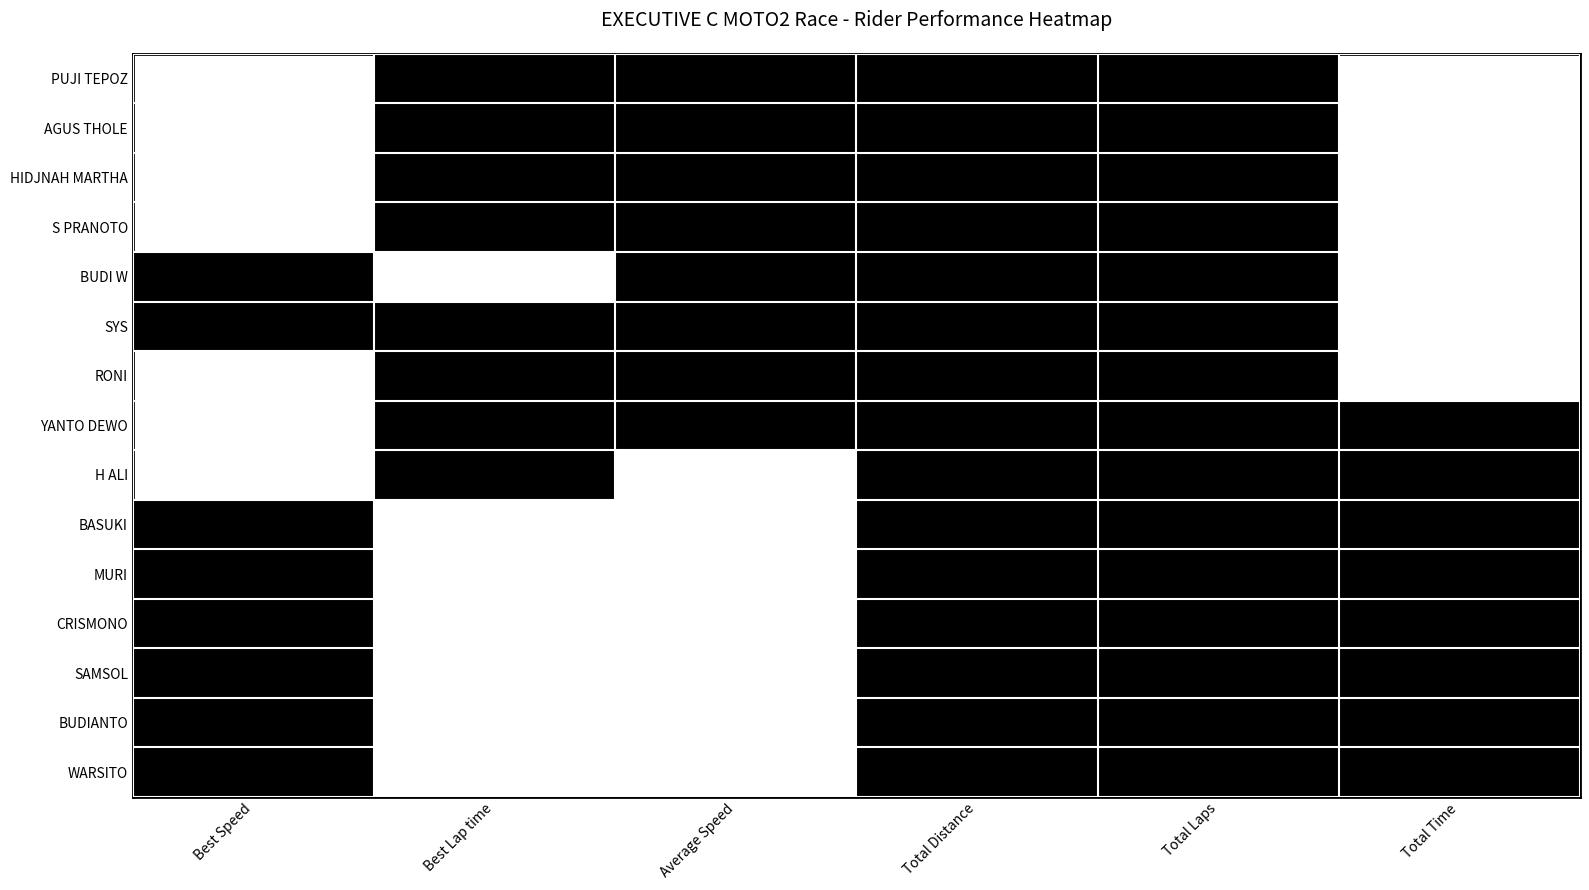

Reading left to right, list all the values displayed in this chart.

PUJI TEPOZ: Best Speed=0	Best Lap time=1	Average Speed=1	Total Distance=1	Total Laps=1	Total Time=0
AGUS THOLE: Best Speed=0	Best Lap time=1	Average Speed=1	Total Distance=1	Total Laps=1	Total Time=0
HIDJNAH MARTHA: Best Speed=0	Best Lap time=1	Average Speed=1	Total Distance=1	Total Laps=1	Total Time=0
S PRANOTO: Best Speed=0	Best Lap time=1	Average Speed=1	Total Distance=1	Total Laps=1	Total Time=0
BUDI W: Best Speed=1	Best Lap time=0	Average Speed=1	Total Distance=1	Total Laps=1	Total Time=0
SYS: Best Speed=1	Best Lap time=1	Average Speed=1	Total Distance=1	Total Laps=1	Total Time=0
RONI: Best Speed=0	Best Lap time=1	Average Speed=1	Total Distance=1	Total Laps=1	Total Time=0
YANTO DEWO: Best Speed=0	Best Lap time=1	Average Speed=1	Total Distance=1	Total Laps=1	Total Time=1
H ALI: Best Speed=0	Best Lap time=1	Average Speed=0	Total Distance=1	Total Laps=1	Total Time=1
BASUKI: Best Speed=1	Best Lap time=0	Average Speed=0	Total Distance=1	Total Laps=1	Total Time=1
MURI: Best Speed=1	Best Lap time=0	Average Speed=0	Total Distance=1	Total Laps=1	Total Time=1
CRISMONO: Best Speed=1	Best Lap time=0	Average Speed=0	Total Distance=1	Total Laps=1	Total Time=1
SAMSOL: Best Speed=1	Best Lap time=0	Average Speed=0	Total Distance=1	Total Laps=1	Total Time=1
BUDIANTO: Best Speed=1	Best Lap time=0	Average Speed=0	Total Distance=1	Total Laps=1	Total Time=1
WARSITO: Best Speed=1	Best Lap time=0	Average Speed=0	Total Distance=1	Total Laps=1	Total Time=1